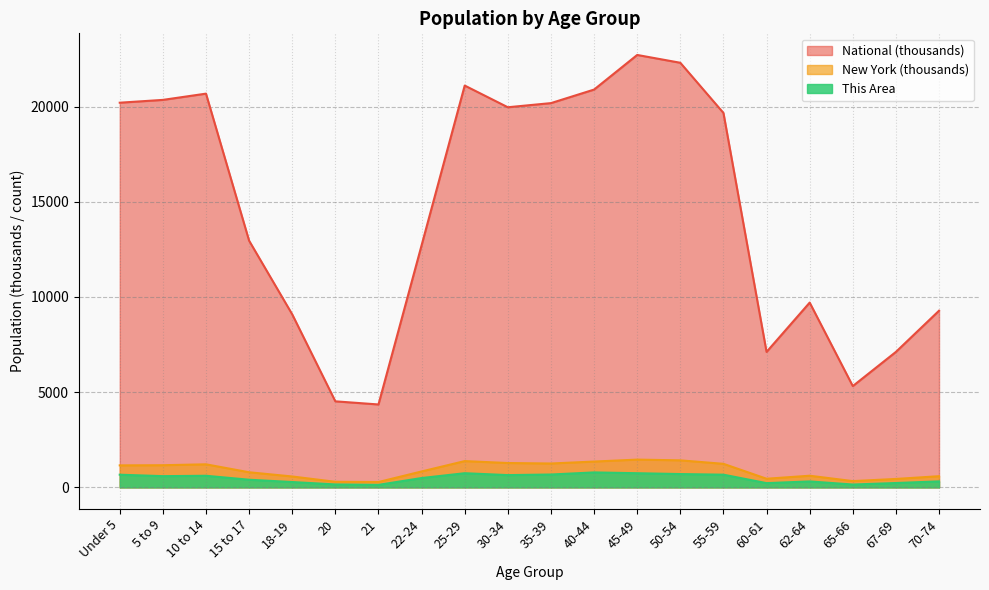

What is the difference between the second highest and second lowest values in the National series?

17779.0